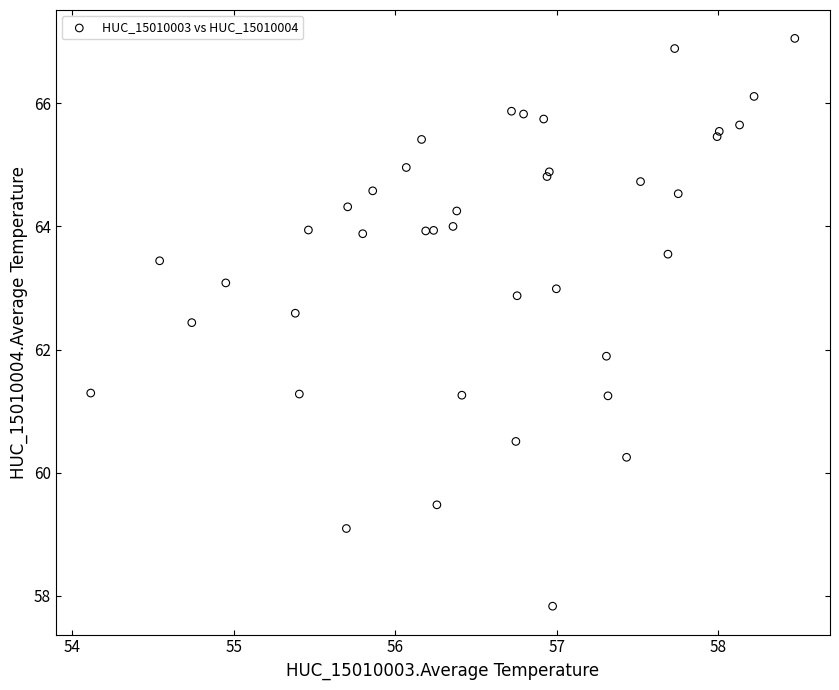

What Y value in the scatter plot is closest to 62?

61.9